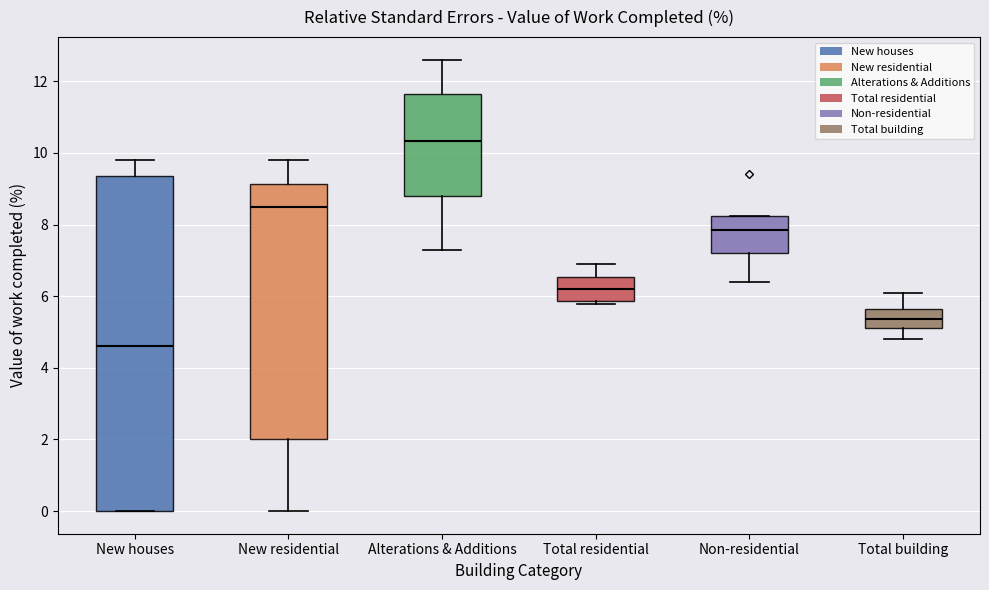

Comparing the boxes themselves (not the whiskers), which one is the tallest?

New houses